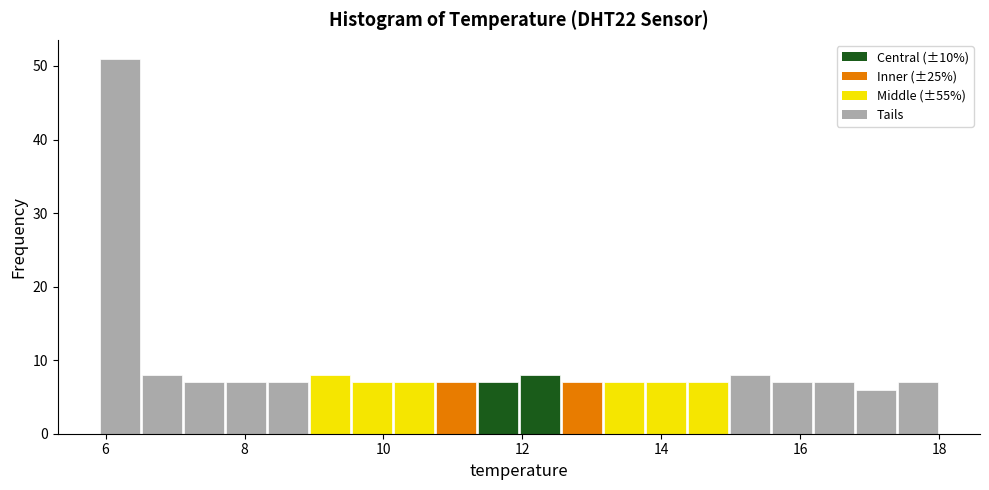

Around what value on the x-axis is the tallest bar? Give the approximate position of its centre, as read against the axis.

6.2